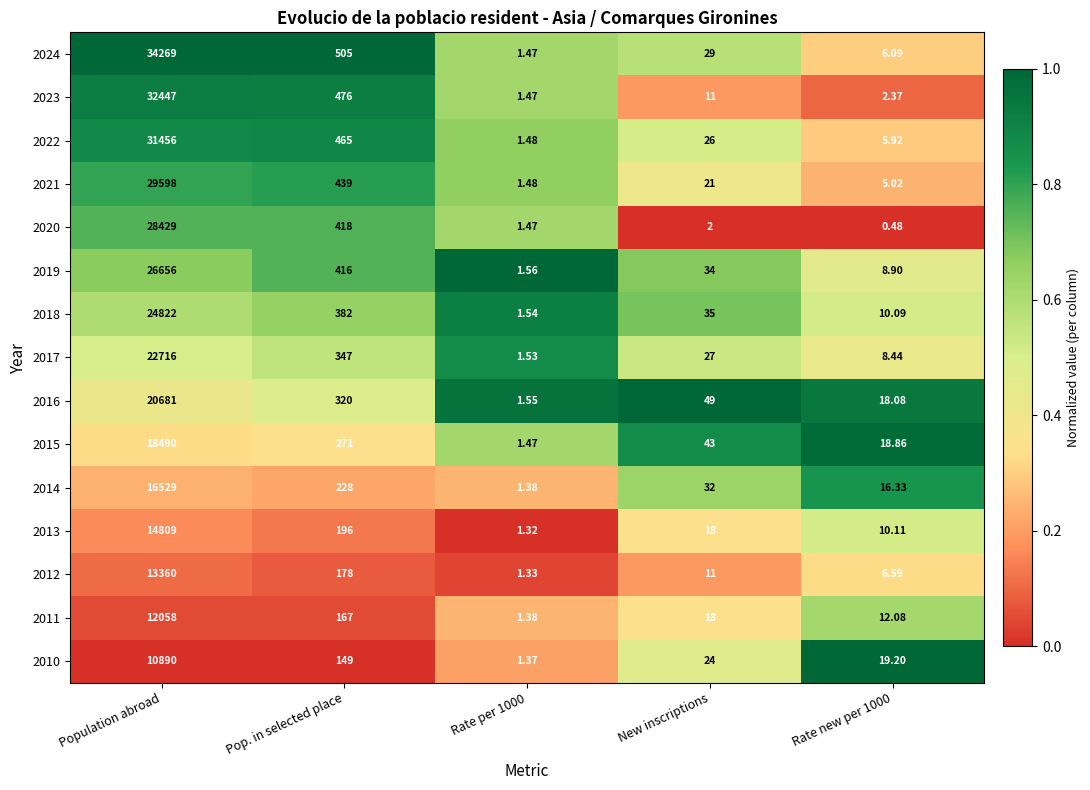

Which category has the highest value across all series?

Population abroad